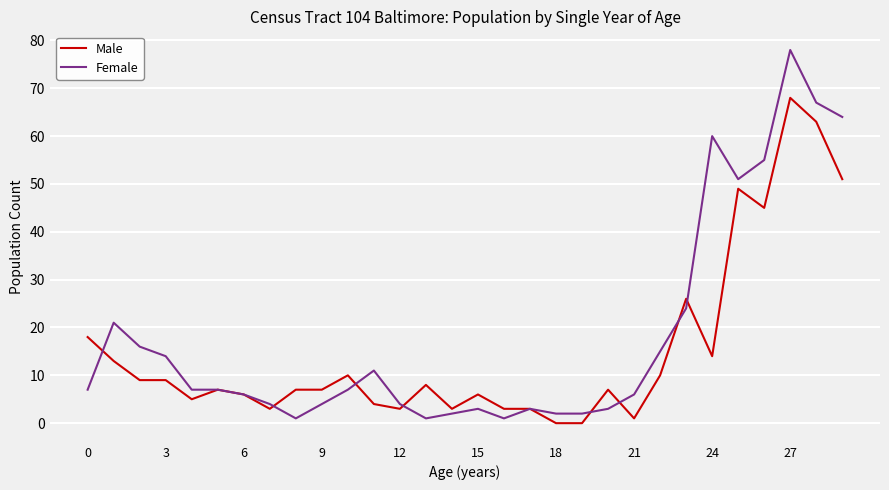

List the series in order of their overall mean, highest first.

Female, Male